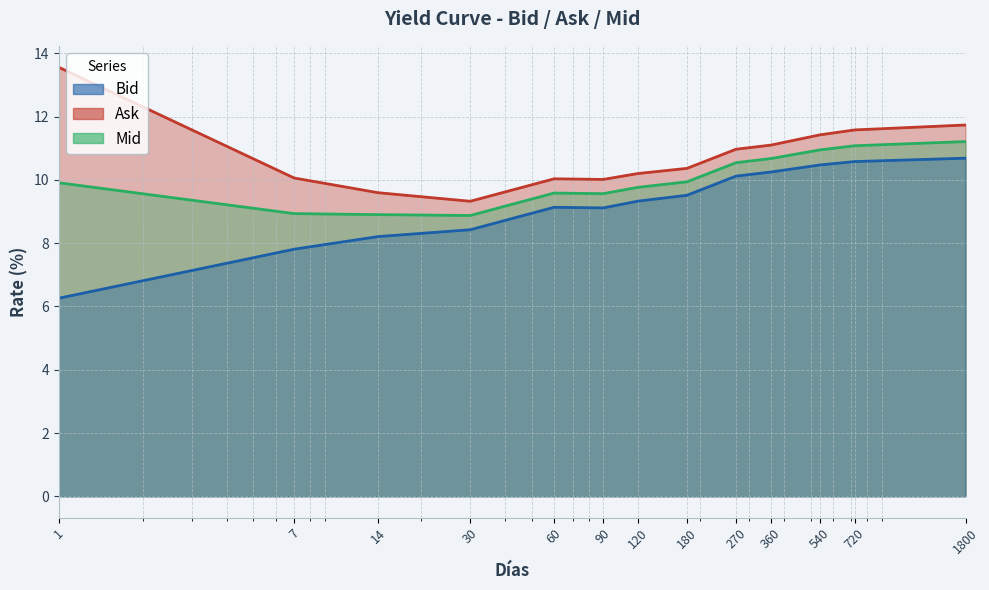

At how many categories does at least one series exceed 13?

1